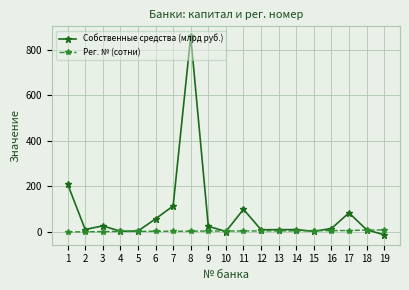

The value of Собственные средства (млрд руб.) at 11 is 173.7. True or false?

False